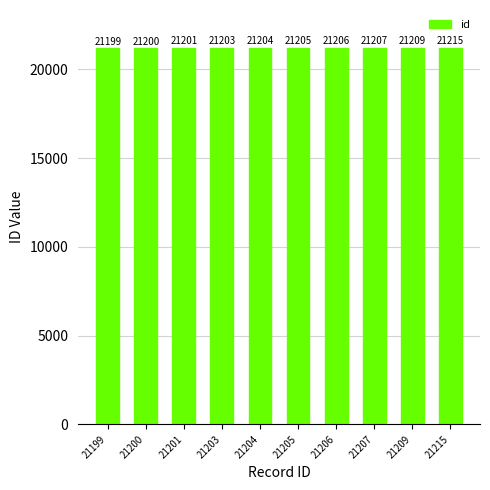

Approximately how many times larger is the value at 21206 compared to 21205?

1.0